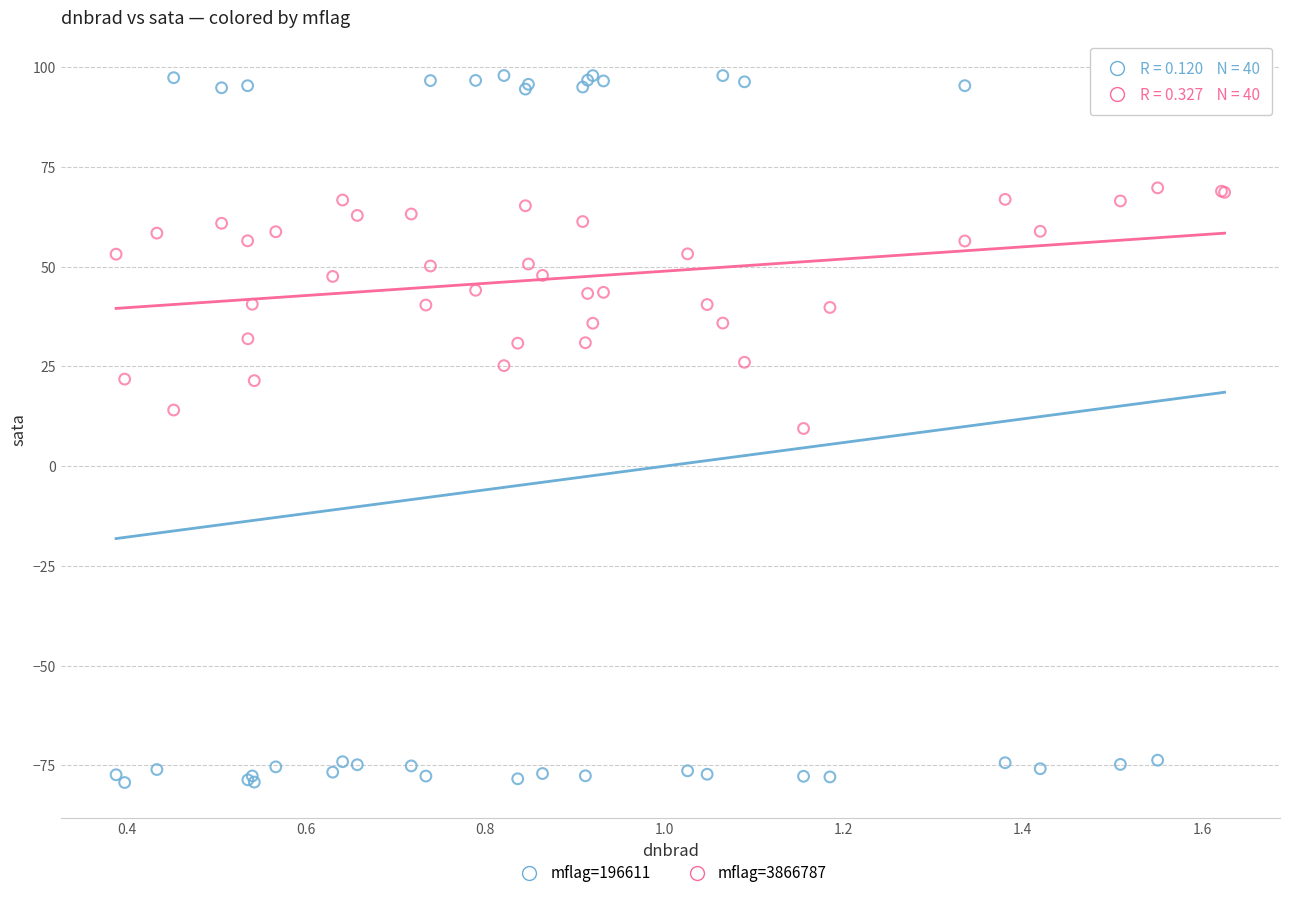

Which series contains the highest Y value?

mflag=196611